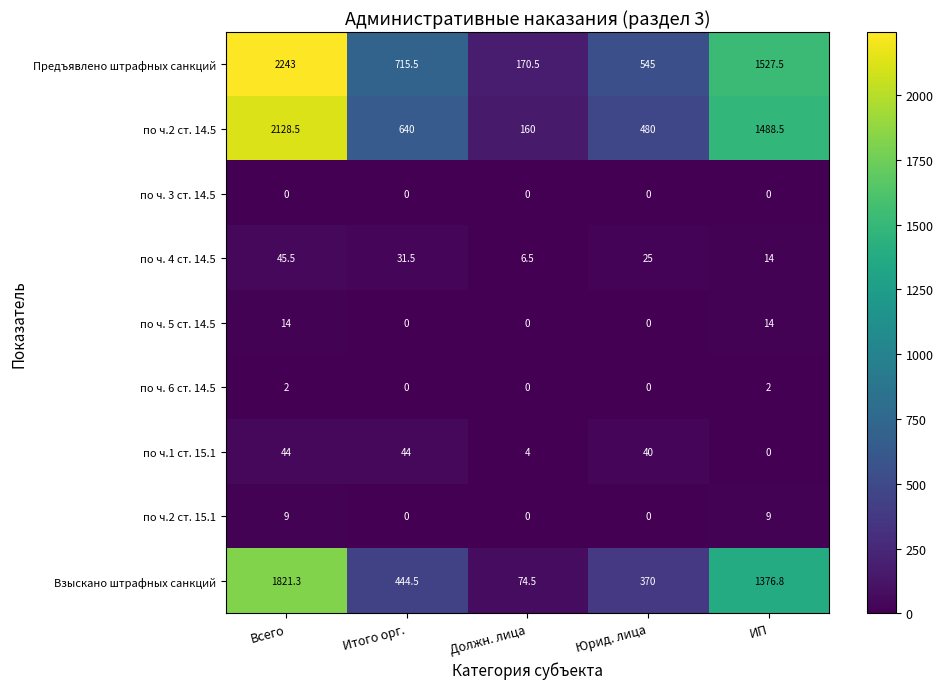

What is the sum of the по ч.2 ст. 14.5 values at Всего and Должн. лица?

2288.5